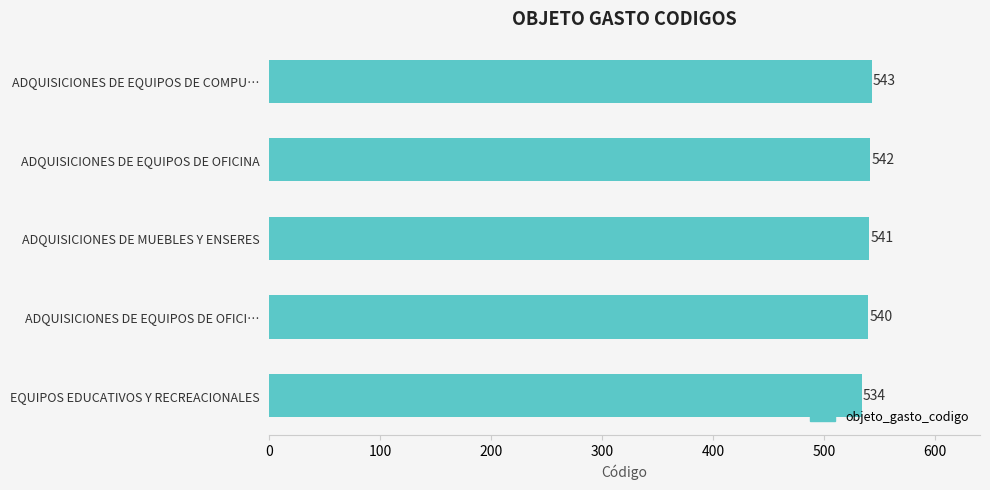

What is the smallest value displayed?

534